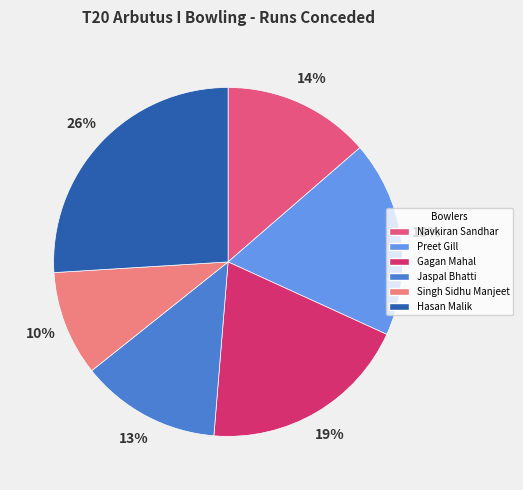

What is the smallest slice in the pie chart?

Singh Sidhu Manjeet